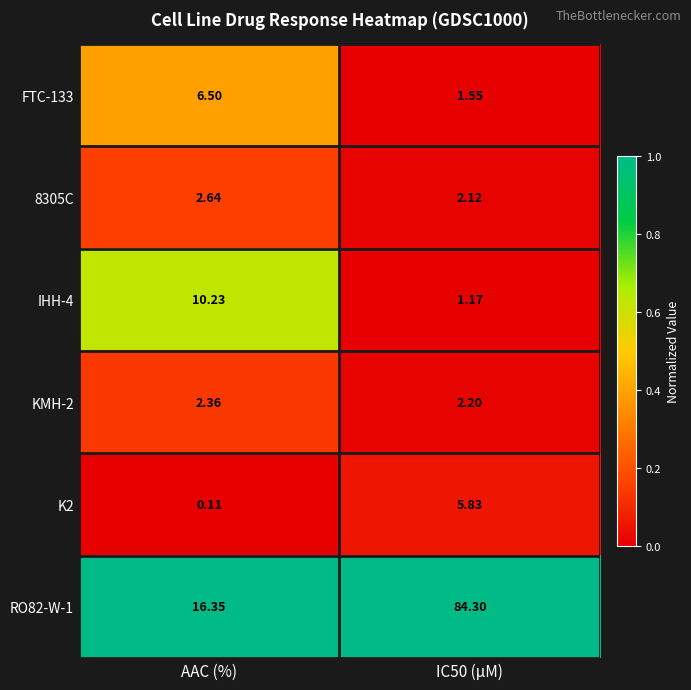

Which label corresponds to the smallest value in the chart?

AAC (%)